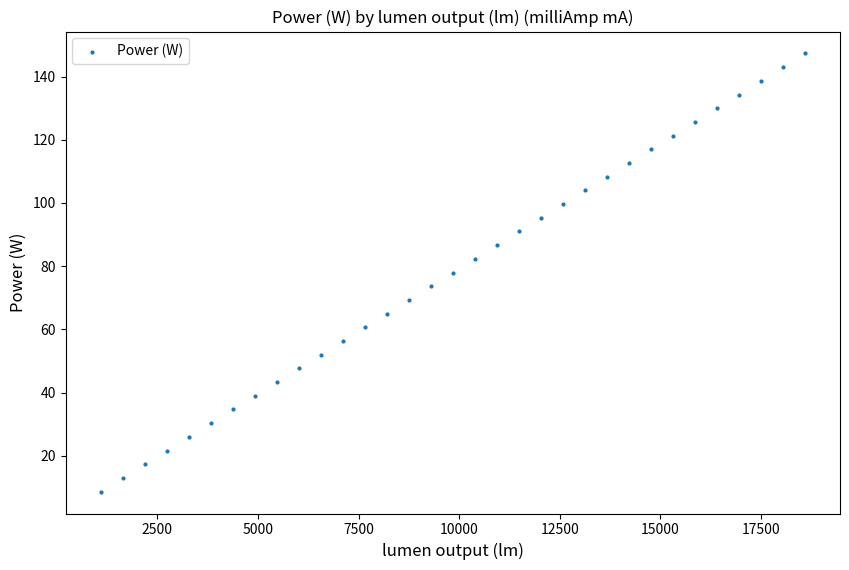

What is the range of X values (max minus min)?

17496.0